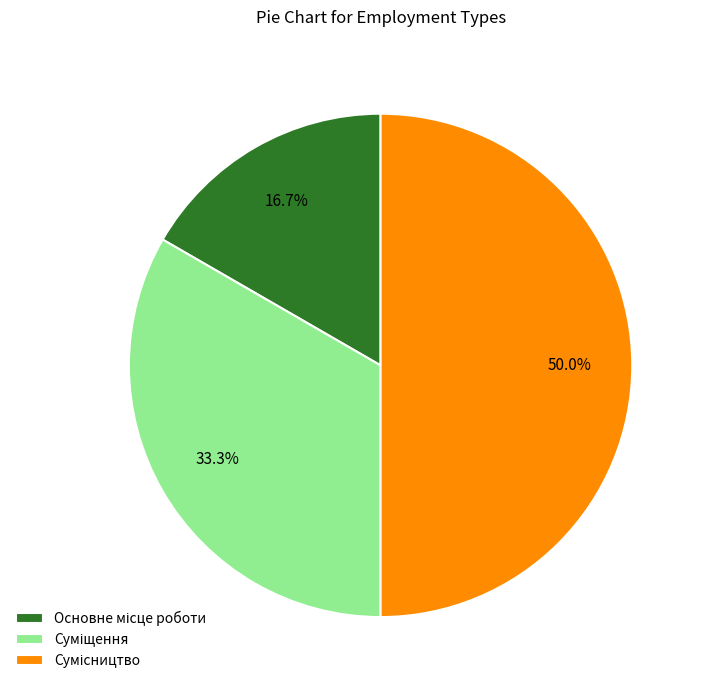

Count the number of slices in the pie.

3